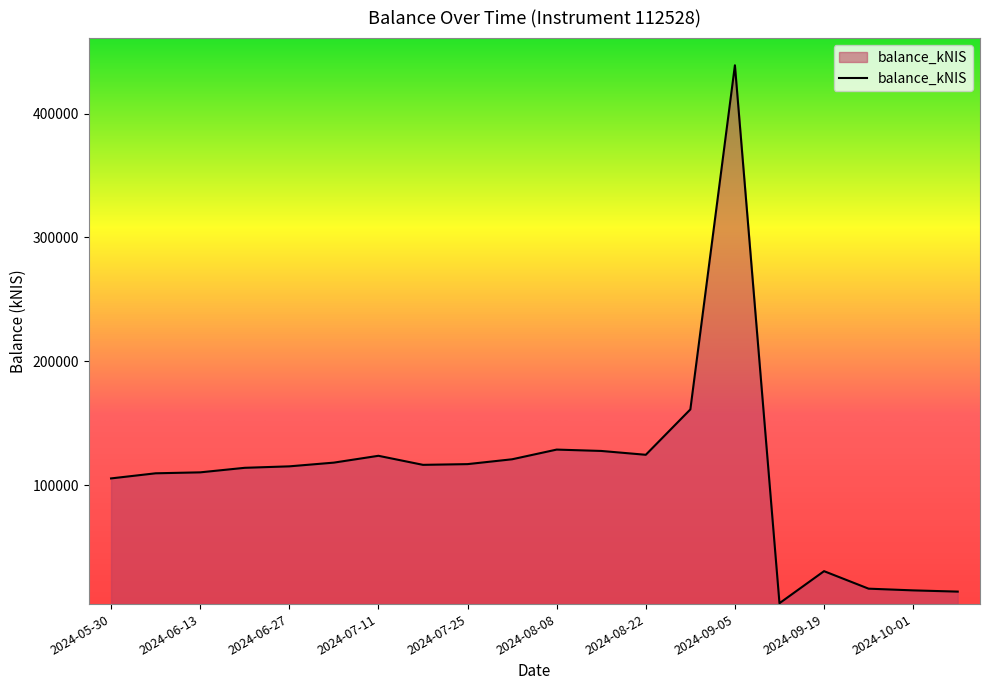

What is the greatest value displayed?

439019.0